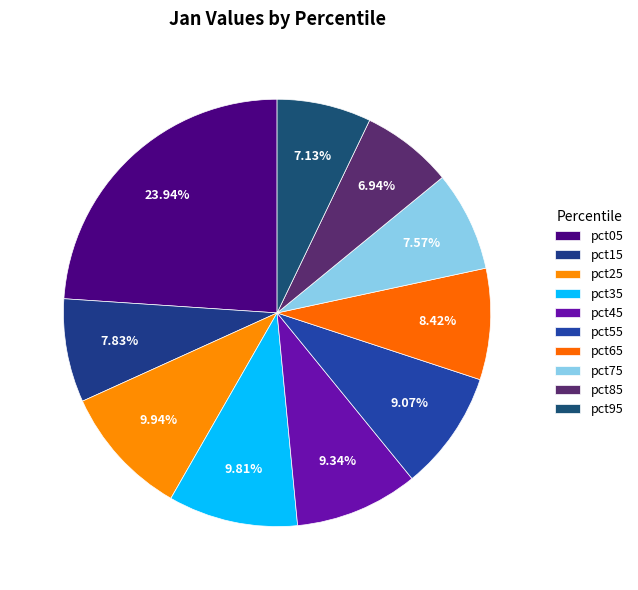

Is there any slice that represents more than half of the pie?

No